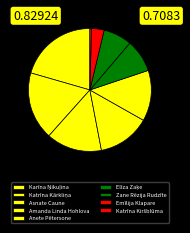

Count the number of slices in the pie.

9